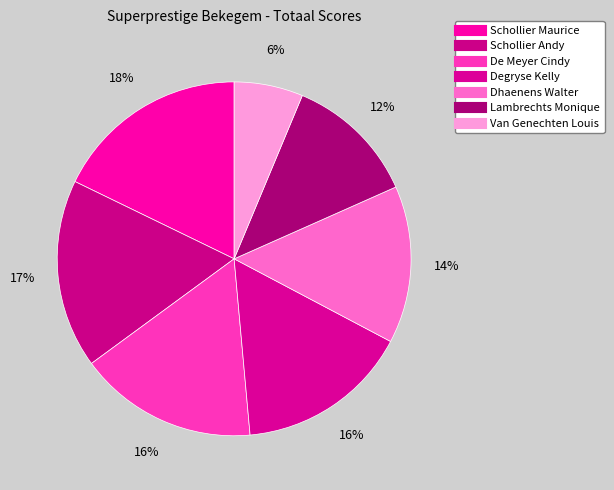

Is there any slice that represents more than half of the pie?

No